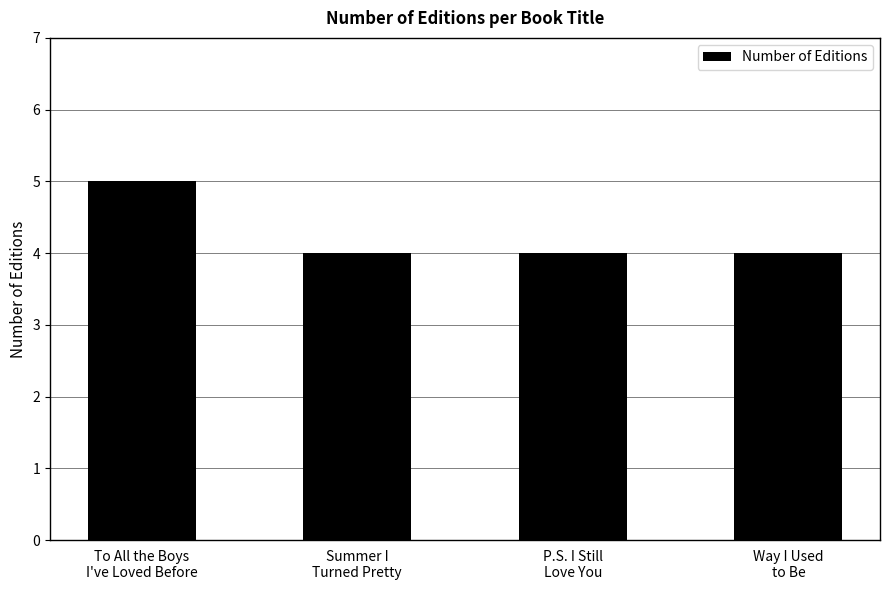

What is the label of the 3rd bar from the right?

Summer I
Turned Pretty